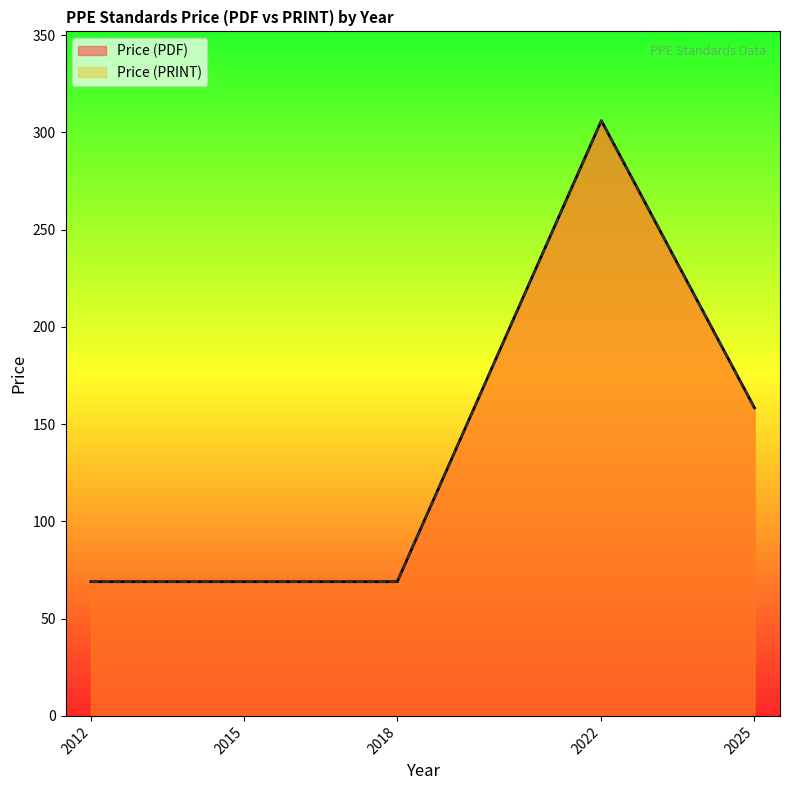

Is it true that Price (PRINT) equals 136.0 at 2025?

False